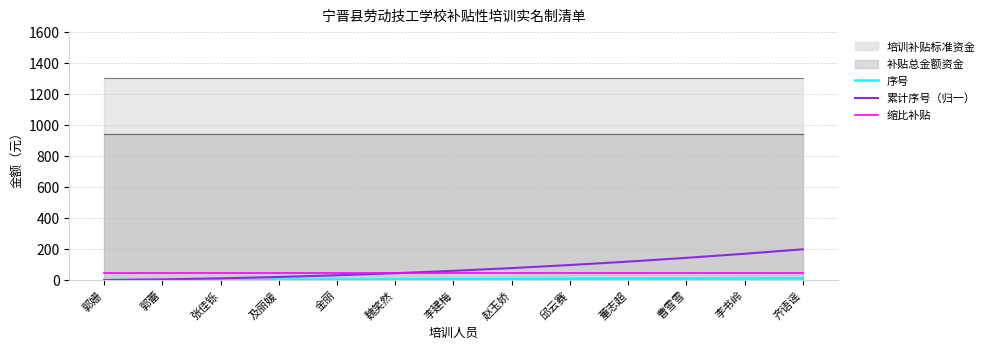

How many data points in 累计序号（归一） are above 61?

7